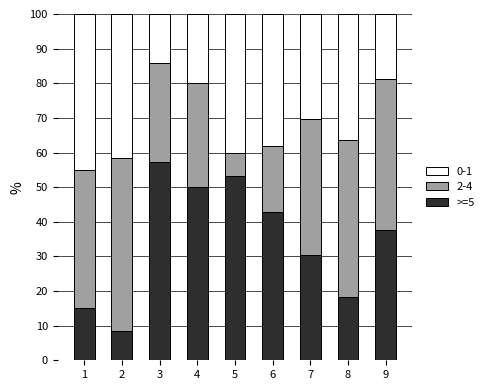

At which label is >=5 closest to 32?

7